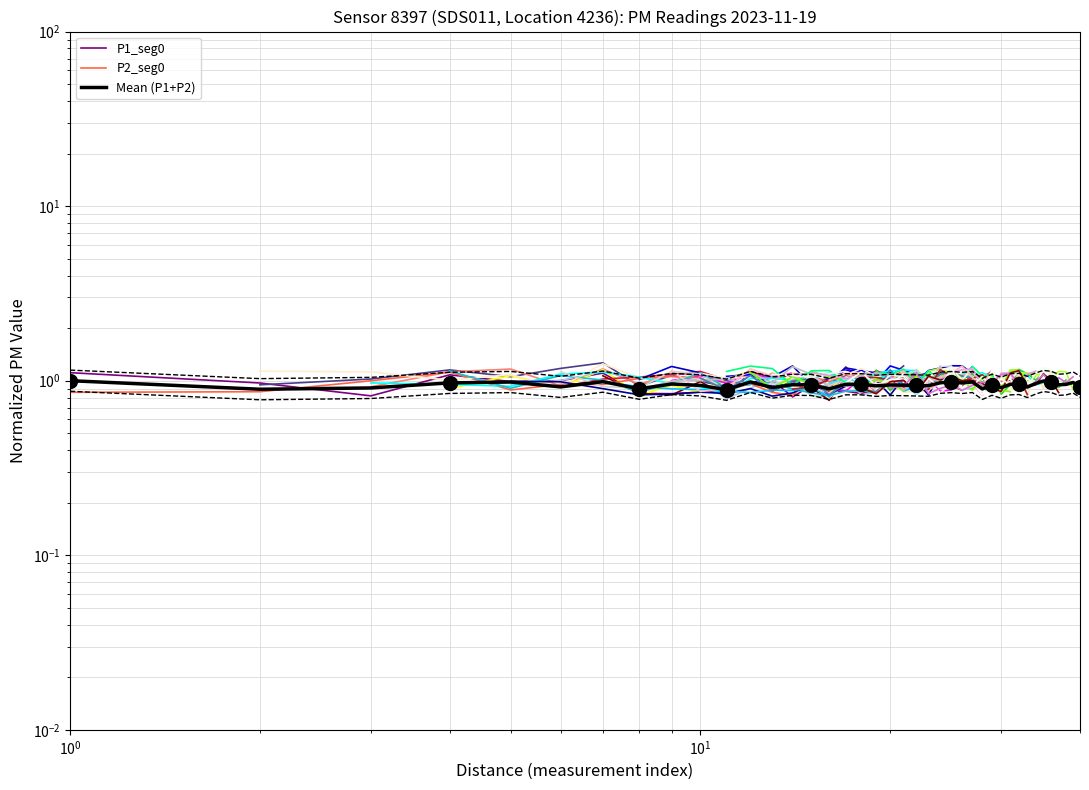

In P1, how many points are lower than both neighbors (excluding endpoints)?

13